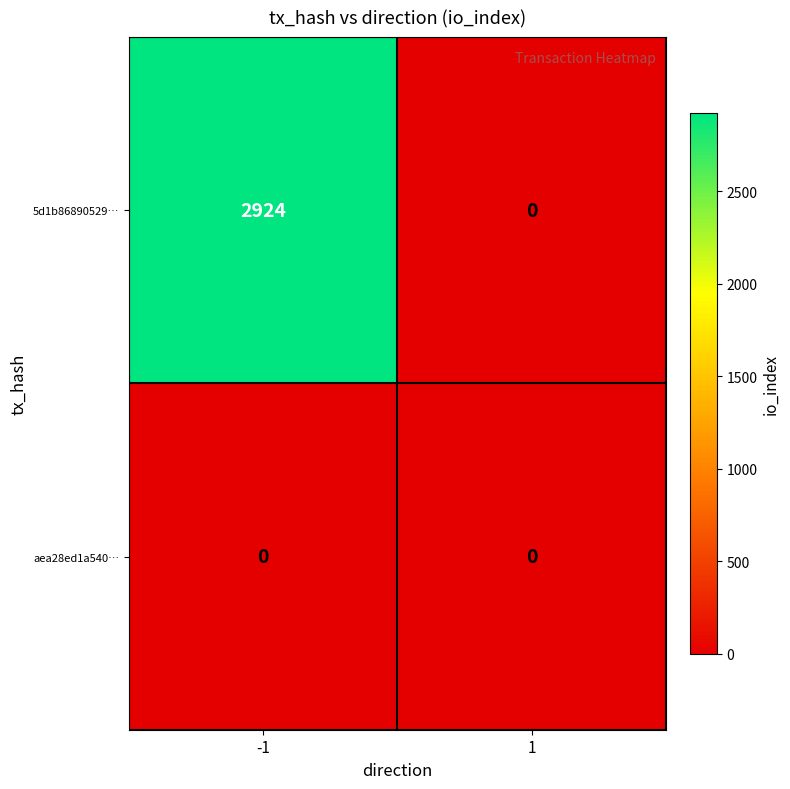

Reading right to left, what are all the values shown in this chart?

5d1b86890529…: 1=0	-1=2924
aea28ed1a540…: 1=0	-1=0